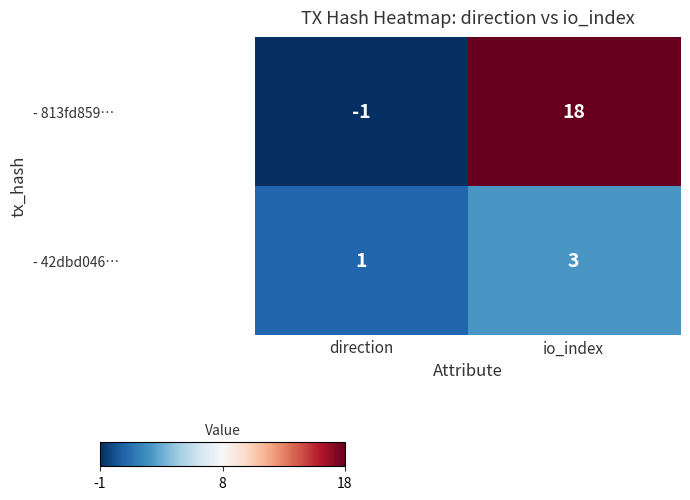

What is the sum of the - 813fd859… values at direction and io_index?

17